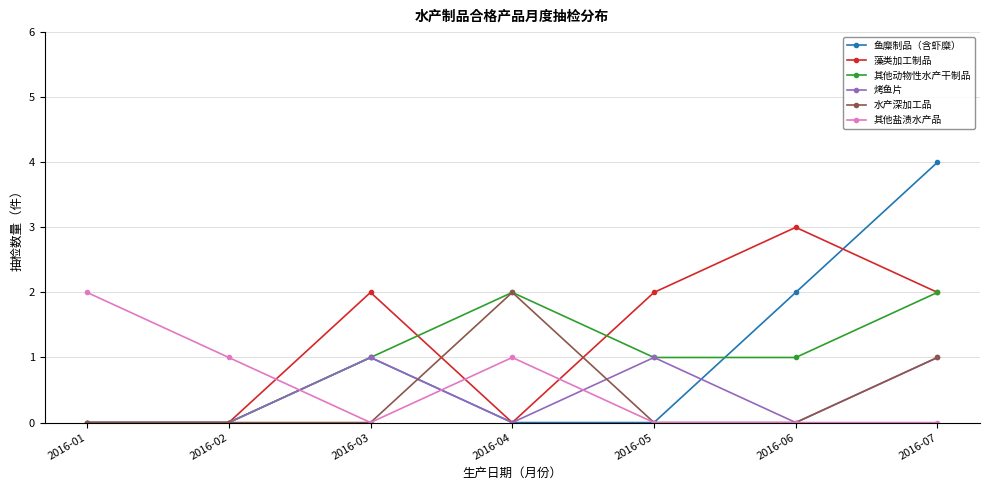

The 其他盐渍水产品 series shows -1 at 2016-05. True or false?

False